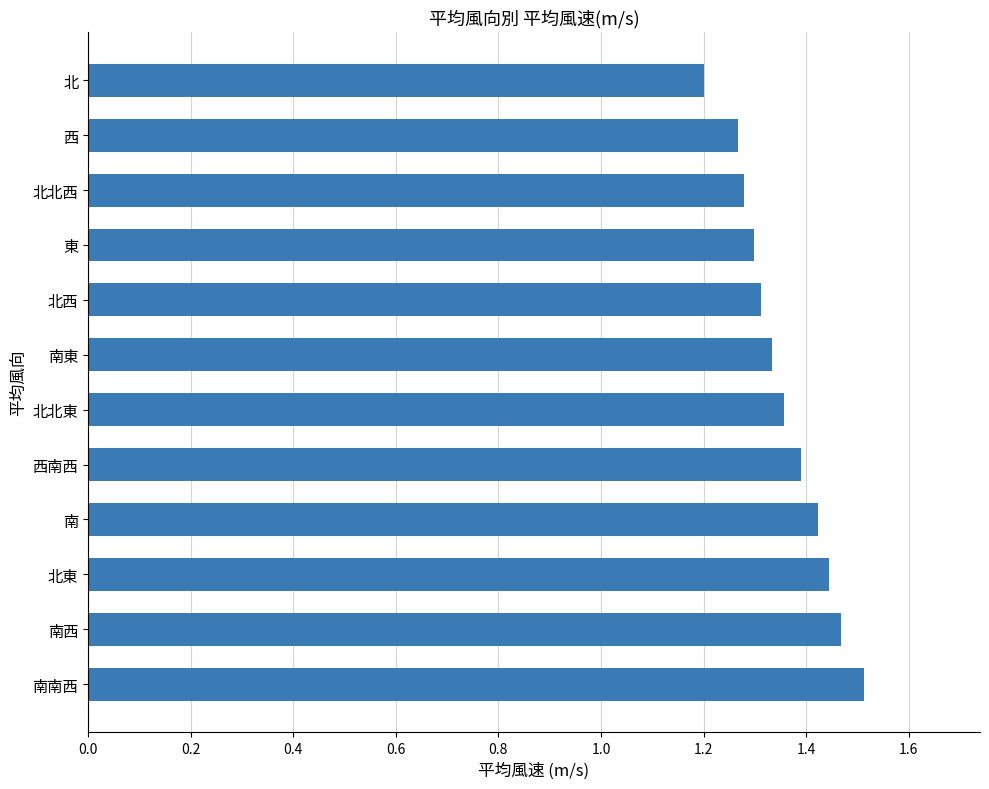

What is the difference between the maximum and minimum values?

0.3